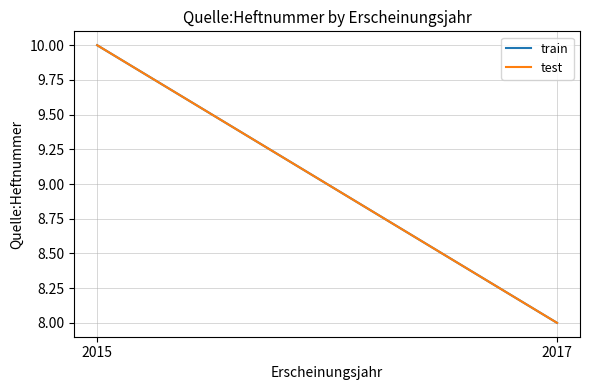

Rank the series at 2017 from lowest to highest value.

train, test